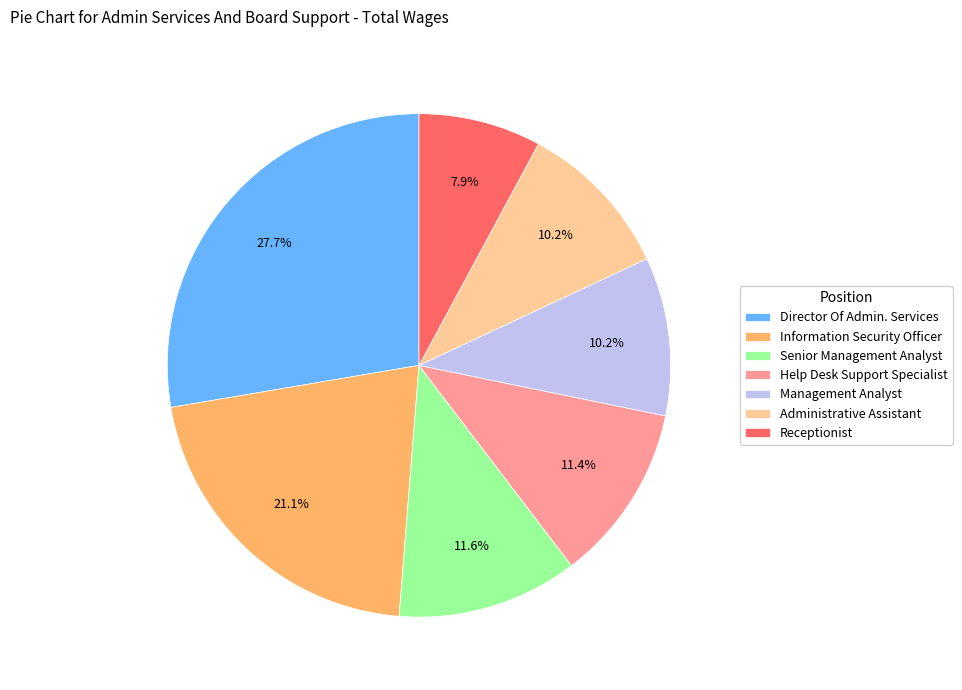

The Help Desk Support Specialist slice represents 20% of the pie. True or false?

False